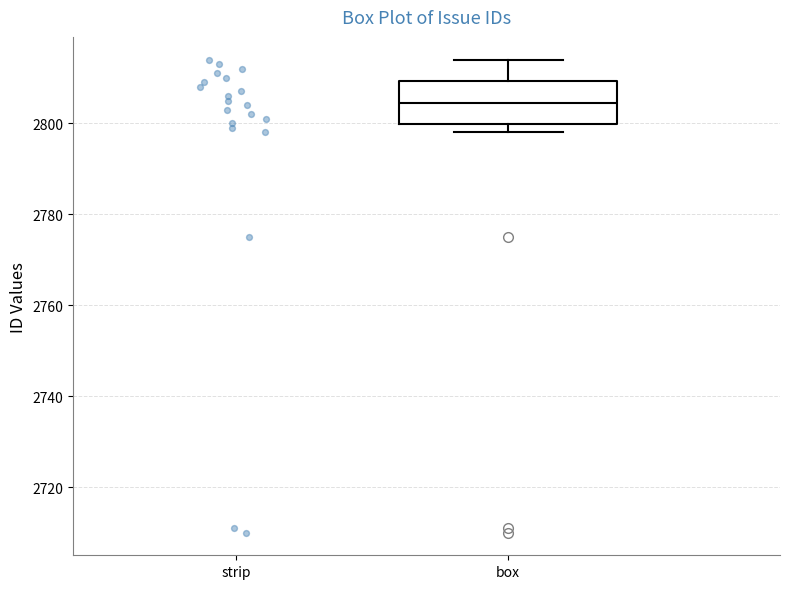

Read this box plot against the y-axis: the position of the median line, the range covered by the box, and the ends of both whiskers. The values are not printed on the chart, so give them approximately, as read against the axis.

median 2804, box 2800 to 2810, whiskers 2798 to 2814